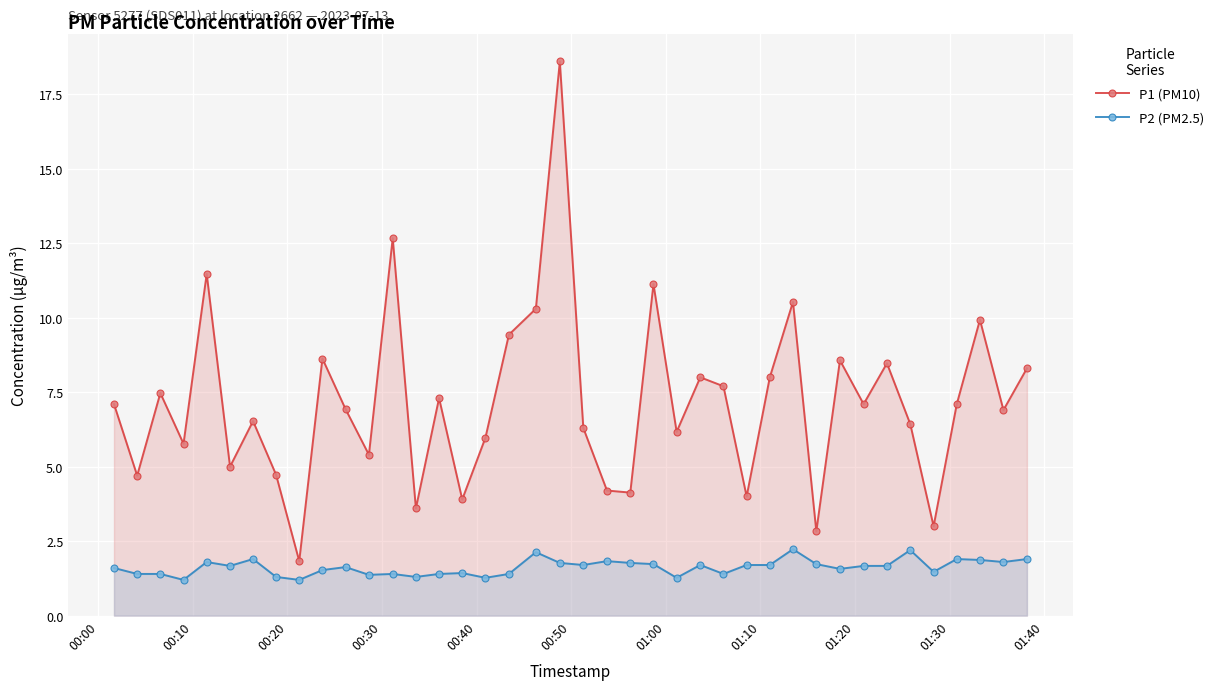

What is the minimum value for P2 (PM2.5)?

1.2